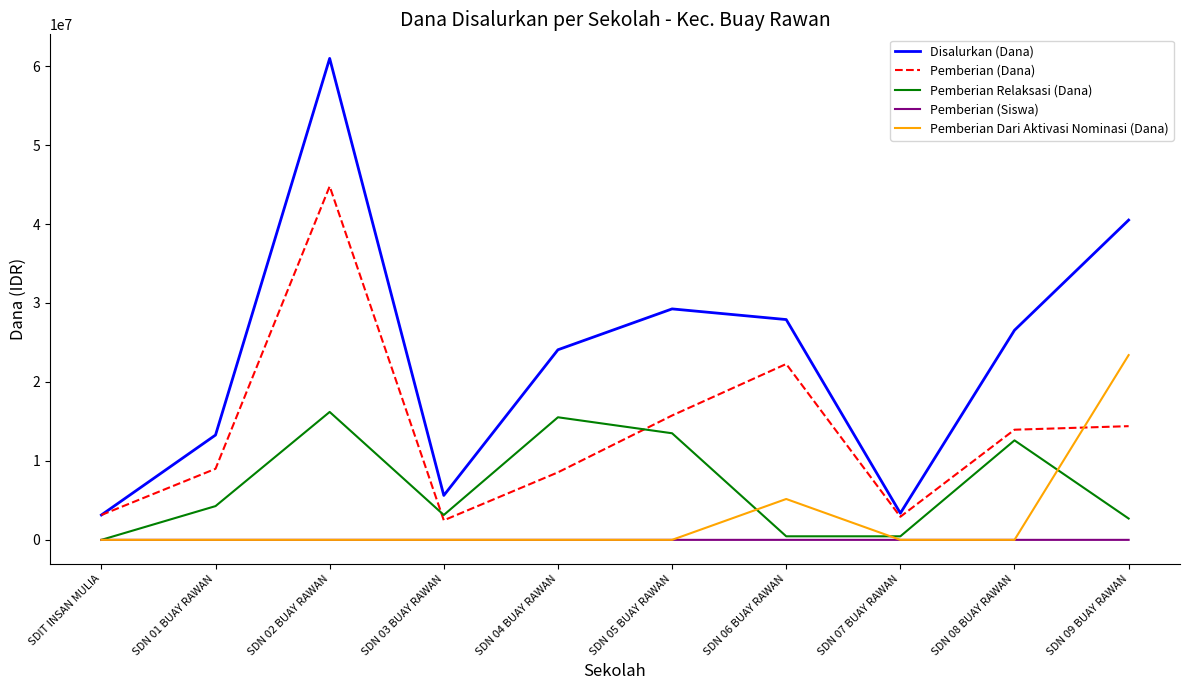

Where do Pemberian (Siswa) and Pemberian Relaksasi (Dana) first cross each other?

SDIT INSAN MULIA and SDN 01 BUAY RAWAN